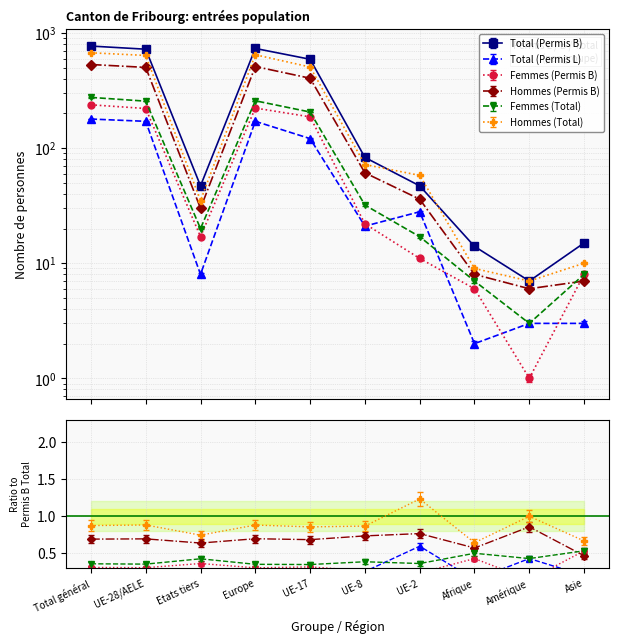

Reading left to right, list all the values displayed in this chart.

Total (Permis B): 771	724	47	735	592	83	47	14	7	15
Total (Permis L): 179	171	8	171	121	21	28	2	3	3
Femmes (Permis B): 238	221	17	223	187	22	11	6	1	8
Hommes (Permis B): 533	503	30	512	405	61	36	8	6	7
Femmes (Total): 276	256	20	258	206	32	17	7	3	8
Hommes (Total): 674	639	35	648	507	72	58	9	7	10